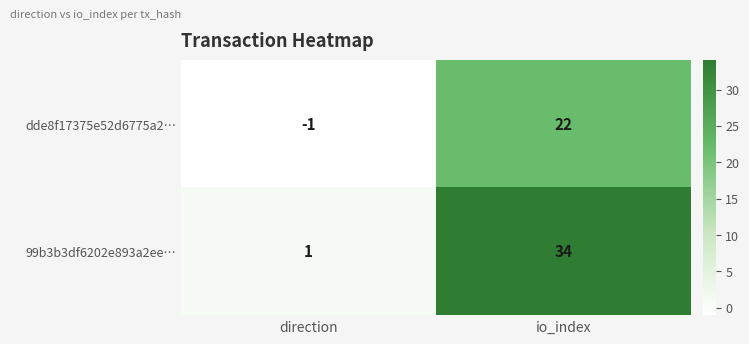

What is the total value across all series at io_index?

56